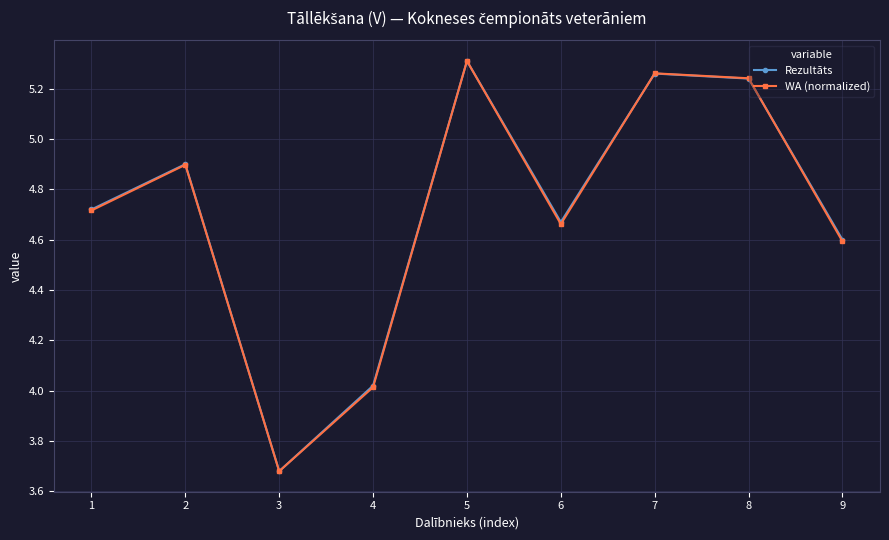

Which series changed the most between 4 and 9?

Rezultāts